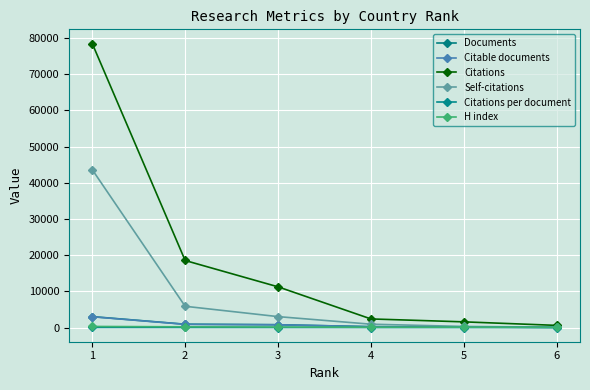

How many data points does each series have?

6